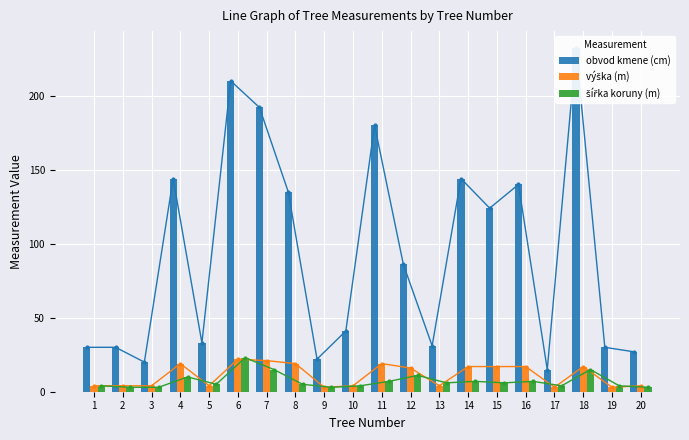

Is it true that šířka koruny (m) equals 4 at 13?

False